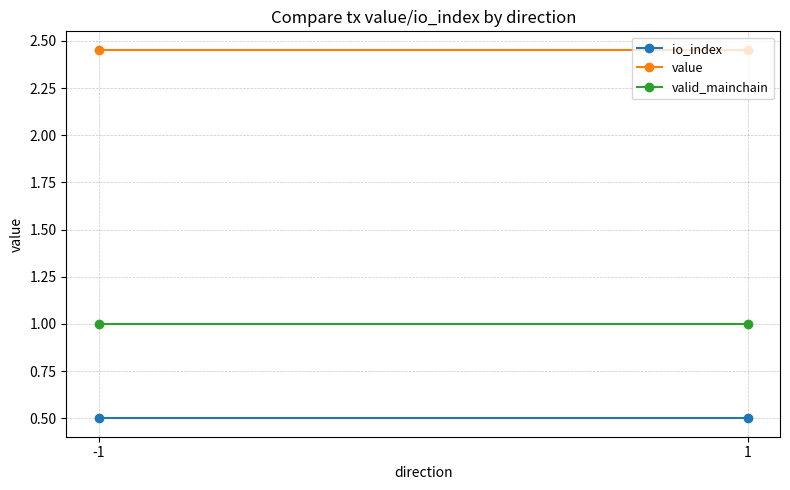

Reading right to left, list all the values displayed in this chart.

io_index: 1=0.5	-1=0.5
value: 1=2.5	-1=2.5
valid_mainchain: 1=1.0	-1=1.0